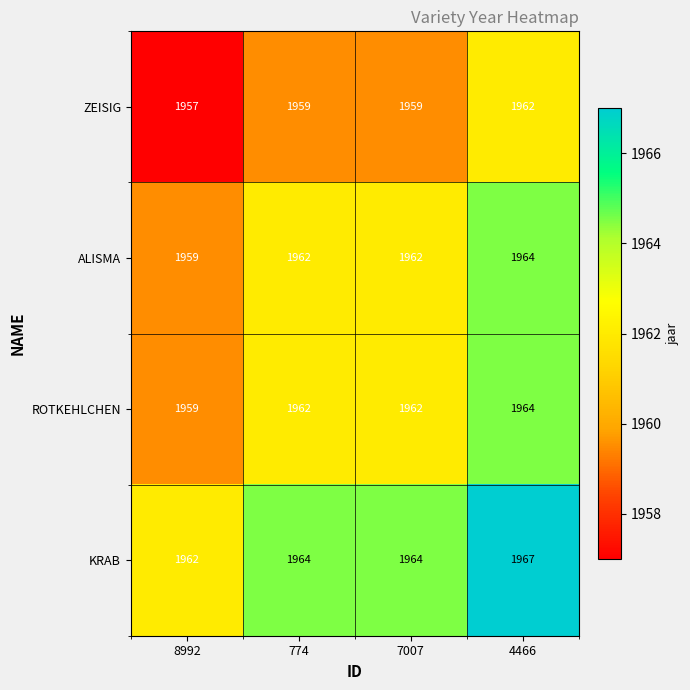

What is the difference between the maximum and minimum values in the ZEISIG series?

5